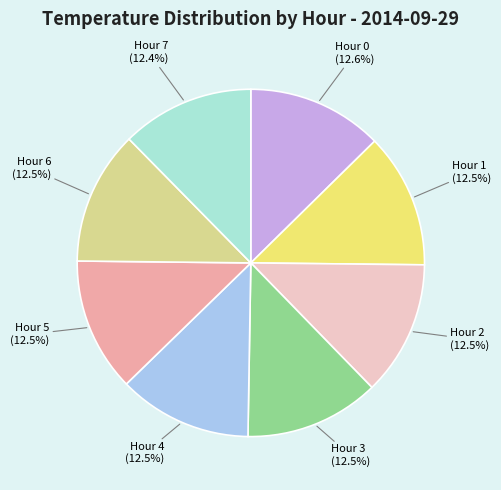

What percentage is NOT represented by Hour 5?

87.5%